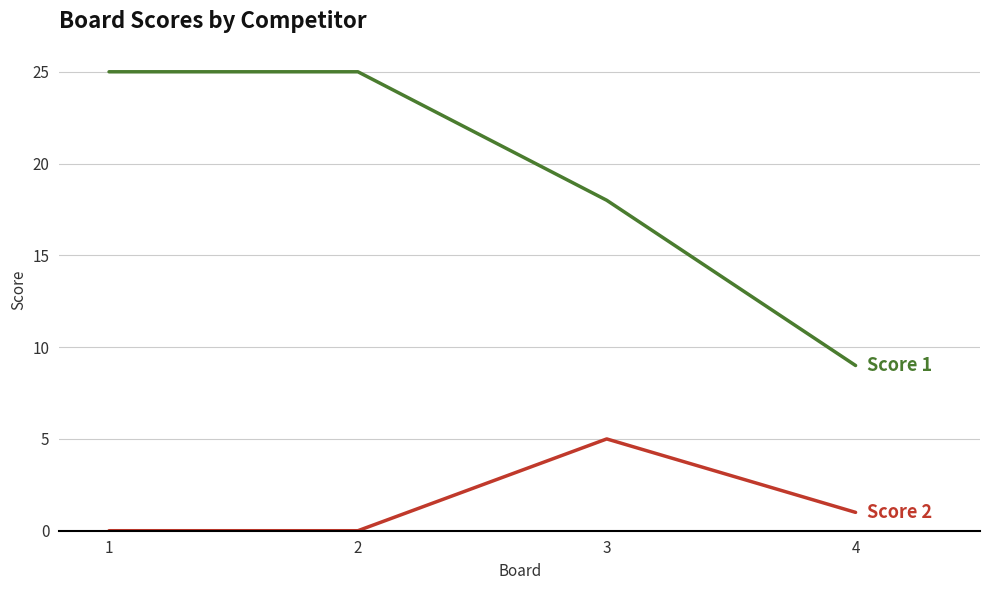

What is the total value across all series at 2?

25